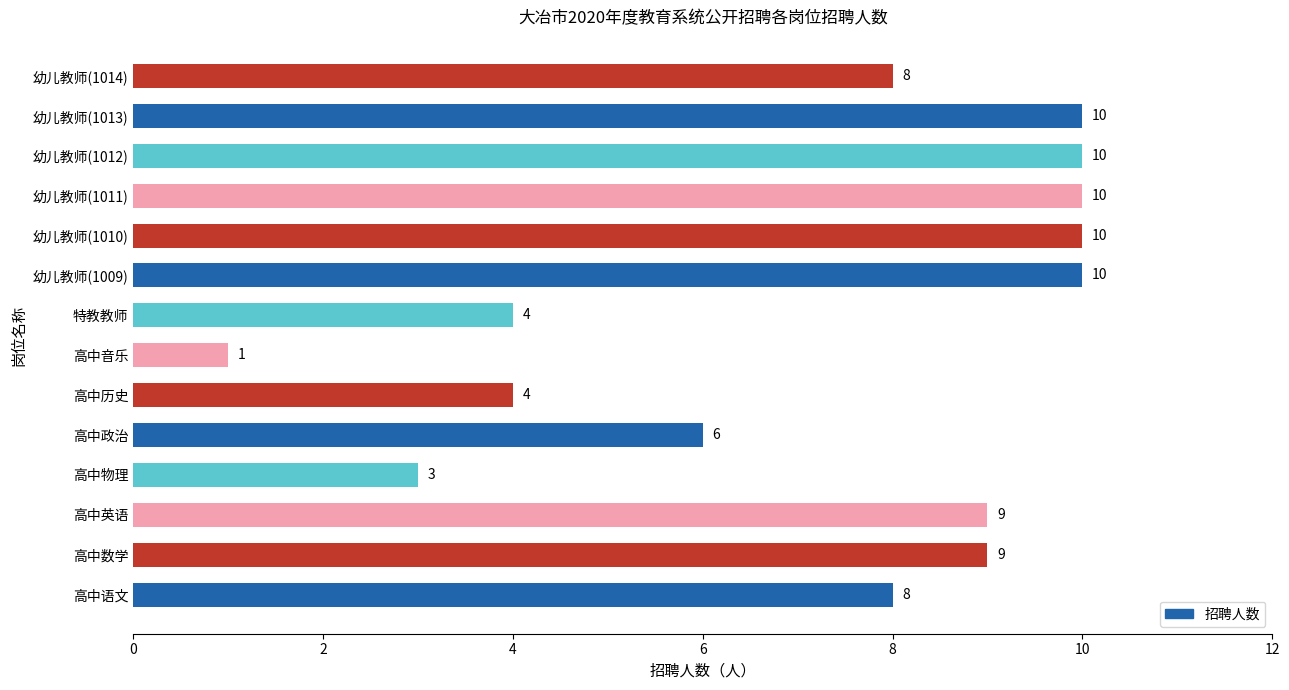

Reading bottom to top, what are all the values shown in this chart?

8	9	9	3	6	4	1	4	10	10	10	10	10	8